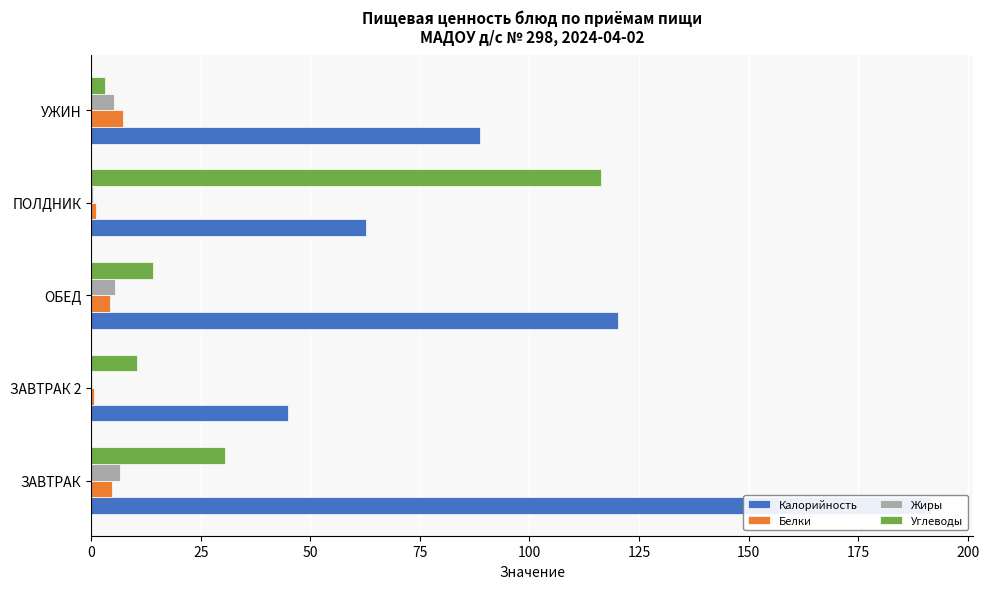

What is the value of the Углеводы bar at the 3rd from the left?

14.1